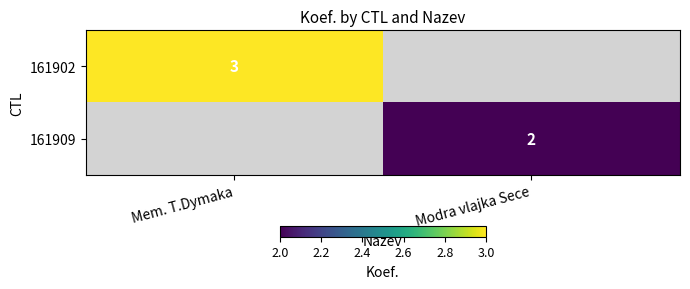

Is it true that 161902 equals 3 at Mem. T.Dymaka?

True